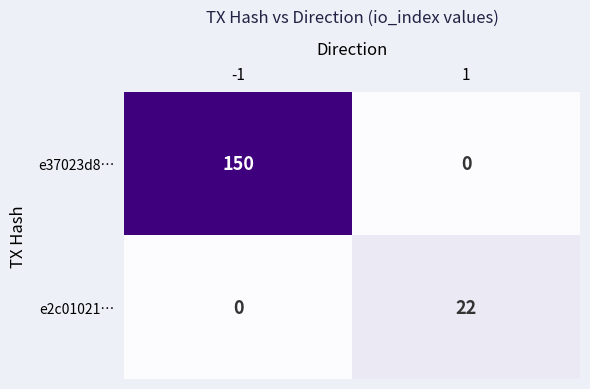

Which category has the highest value across all series?

-1